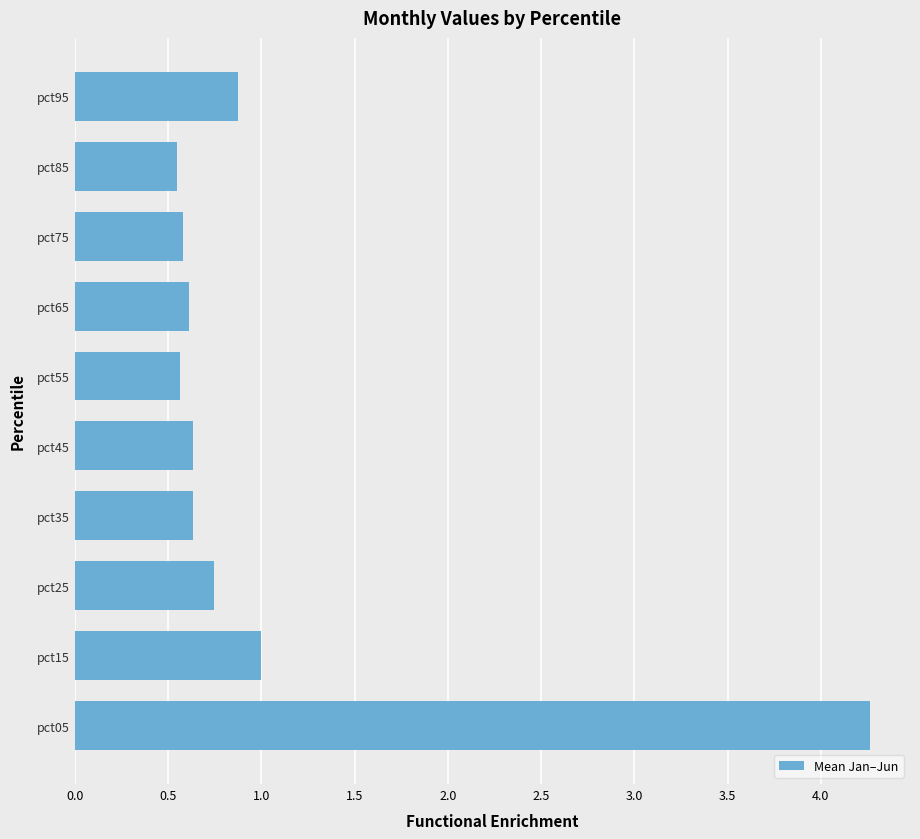

At which category does the chart reach its peak across all series?

pct05